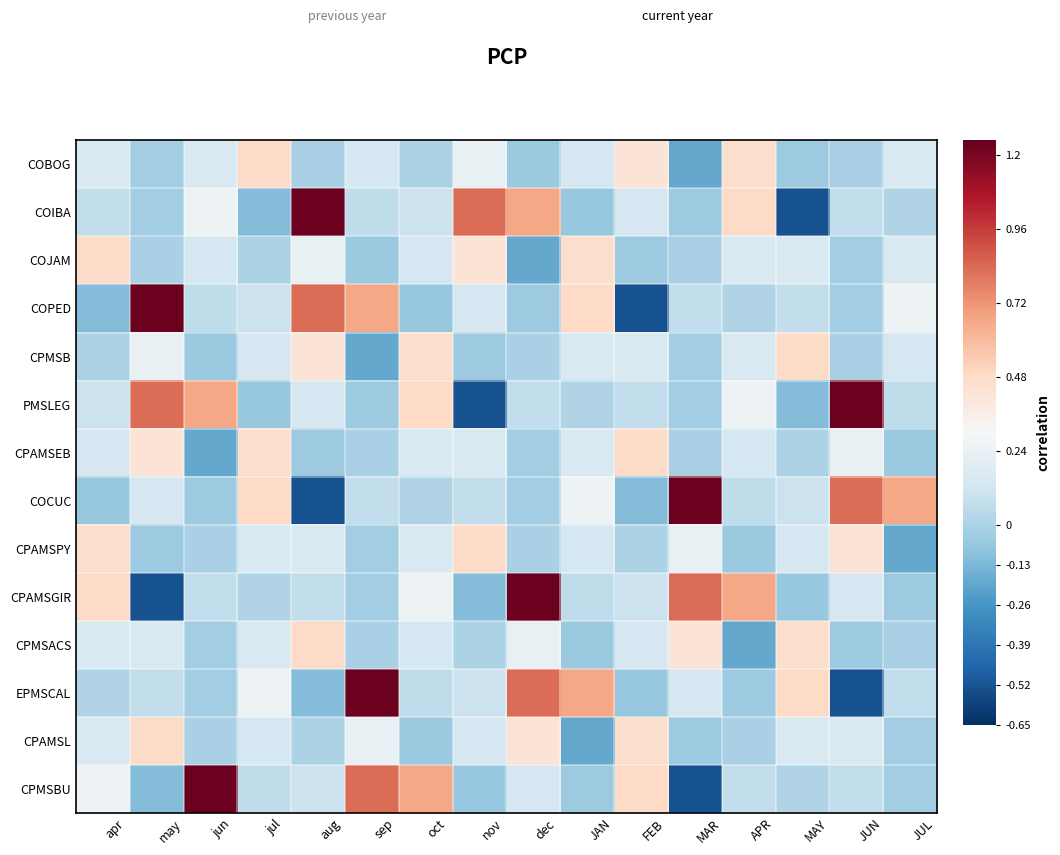

Between jul and apr, which is larger?

jul